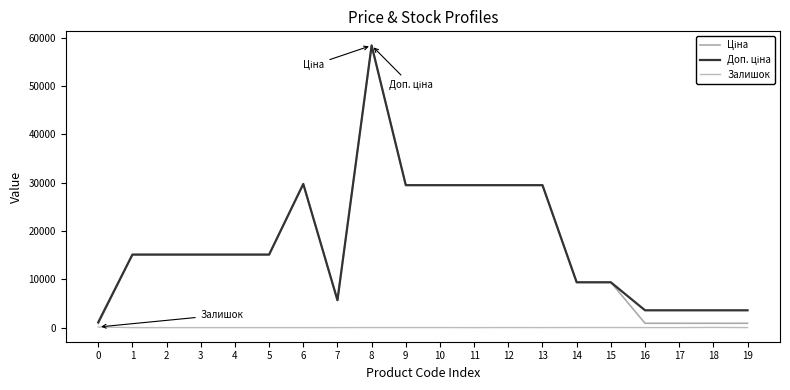

Which has a higher value, 4 or 16?

4